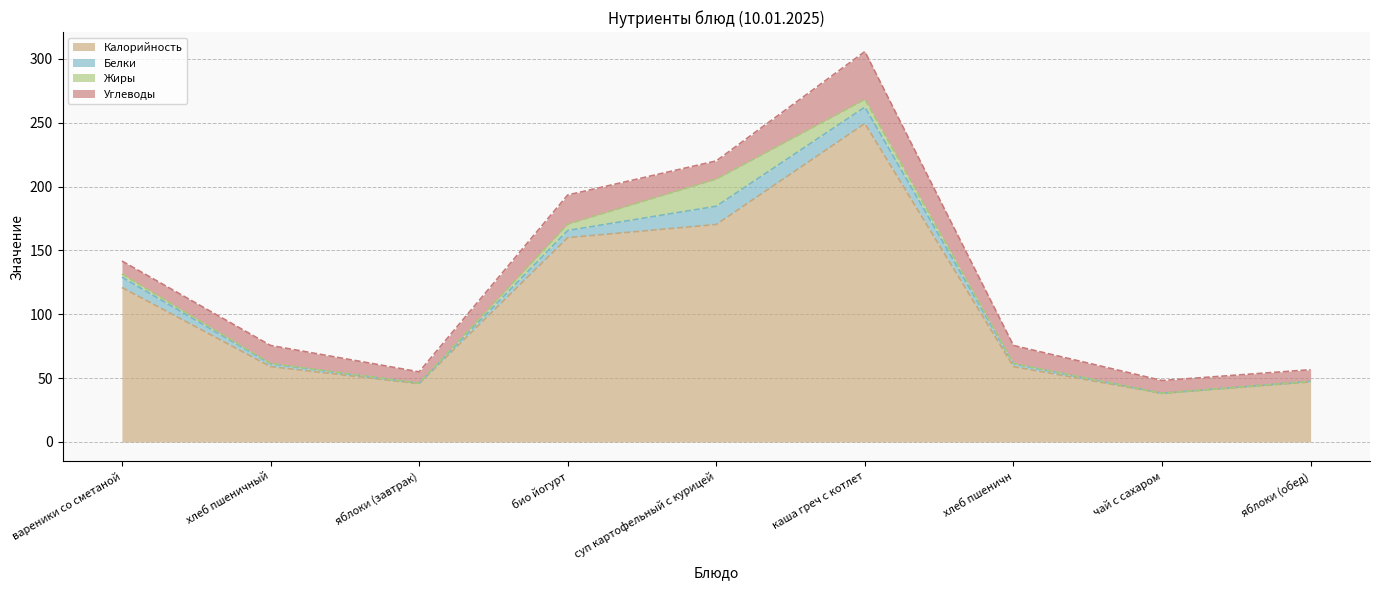

Which series changed the most between каша греч с котлет and яблоки (обед)?

Калорийность